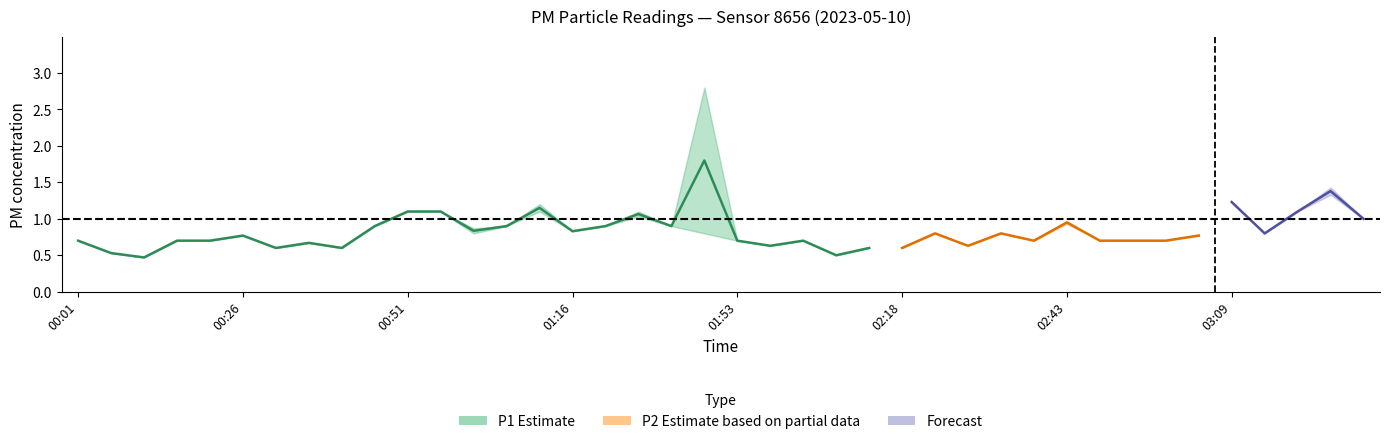

List the labels in order of P2 value, smallest first.

00:11, 02:08, 00:06, 00:31, 00:41, 02:13, 02:18, 01:58, 02:28, 00:36, 00:01, 00:16, 00:21, 01:53, 02:03, 02:38, 02:49, 02:54, 02:59, 00:26, 03:04, 01:01, 01:48, 02:23, 02:33, 03:14, 01:16, 00:46, 01:06, 01:22, 01:43, 02:43, 03:30, 01:32, 00:51, 00:56, 01:11, 03:19, 03:09, 03:24